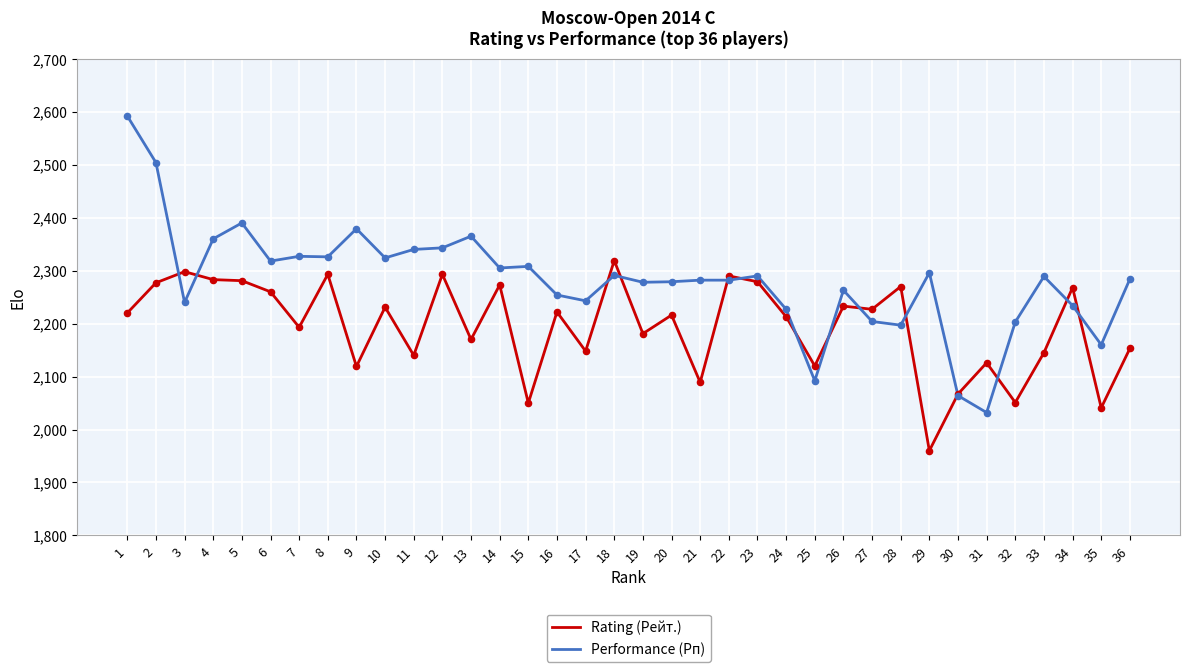

Is the value of Performance (Рп) at 14 greater than the value of Rating (Рейт.) at 28?

Yes